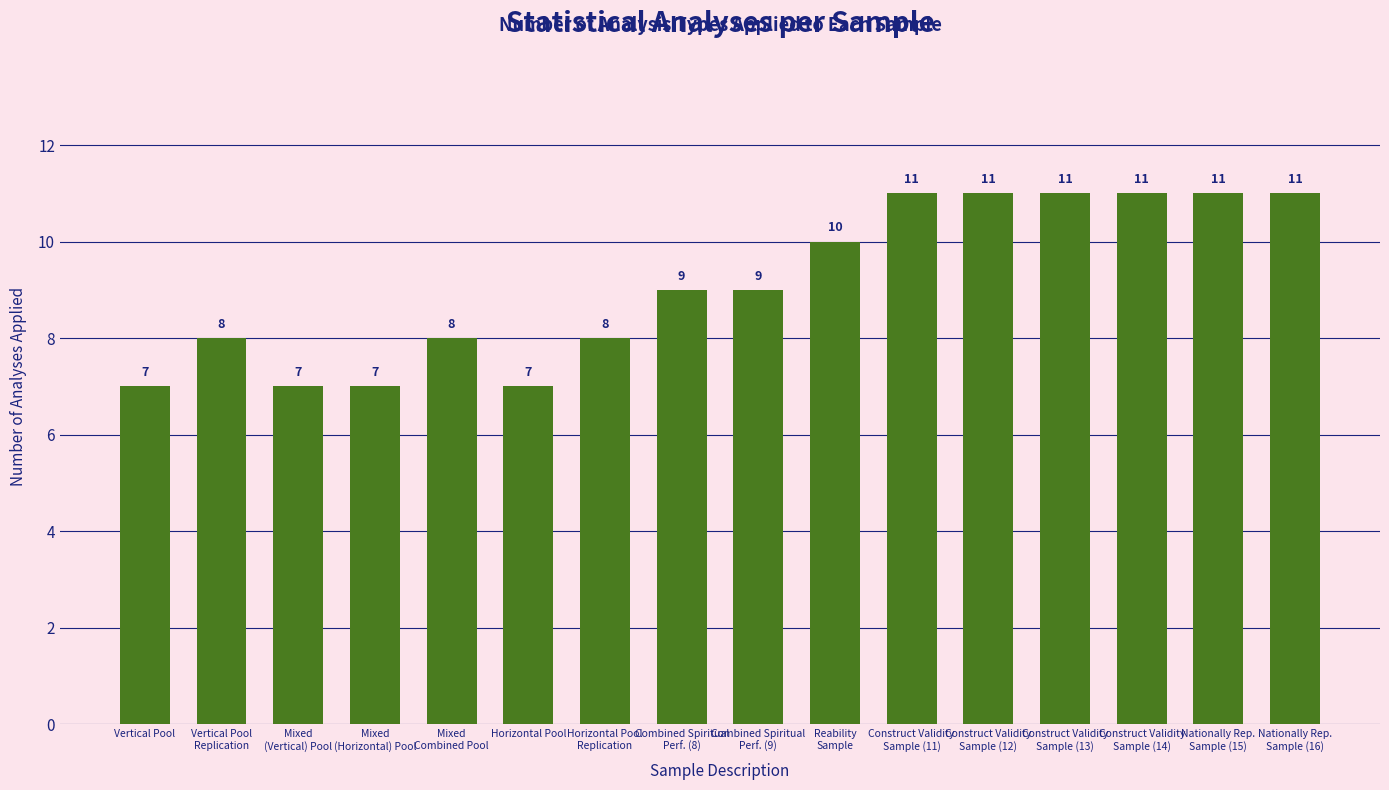

What is the label of the 16th bar from the left?

Nationally Rep.
Sample (16)